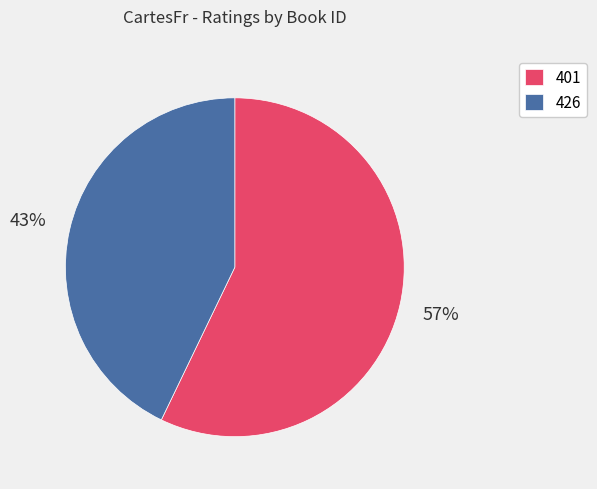

Is the sum of 401 and 426 greater than half?

Yes